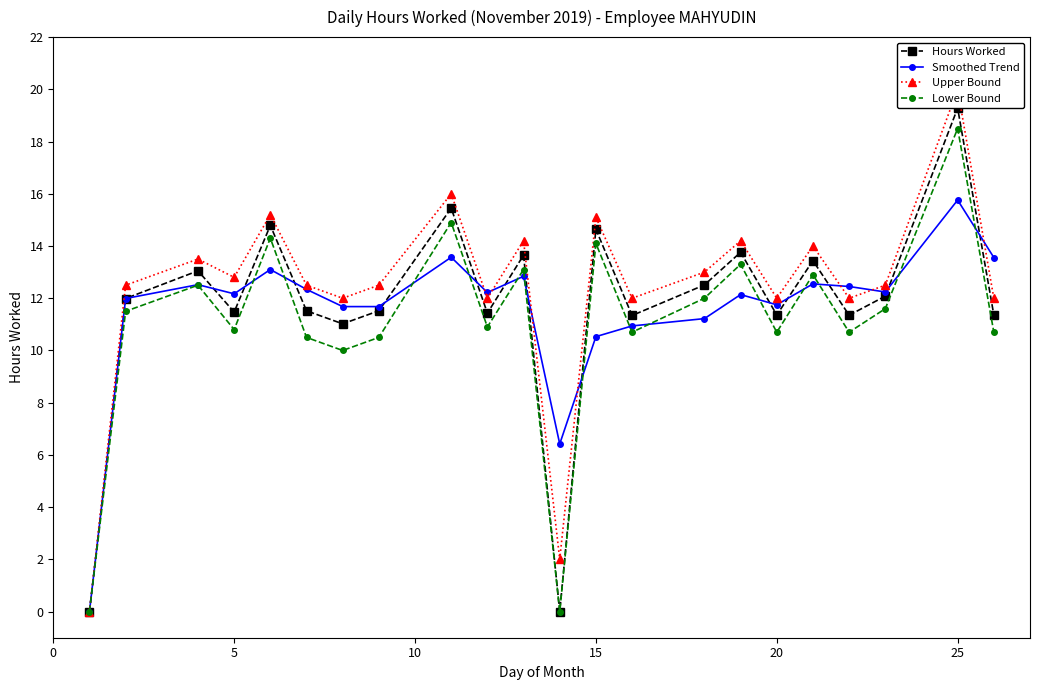

True or false: Lower Bound has more than 2 points higher than both neighbors.

True